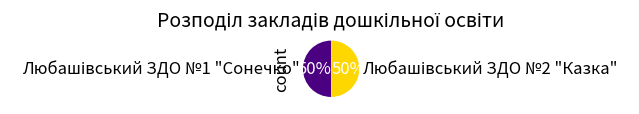

To the nearest percent, what is the average slice percentage?

50%